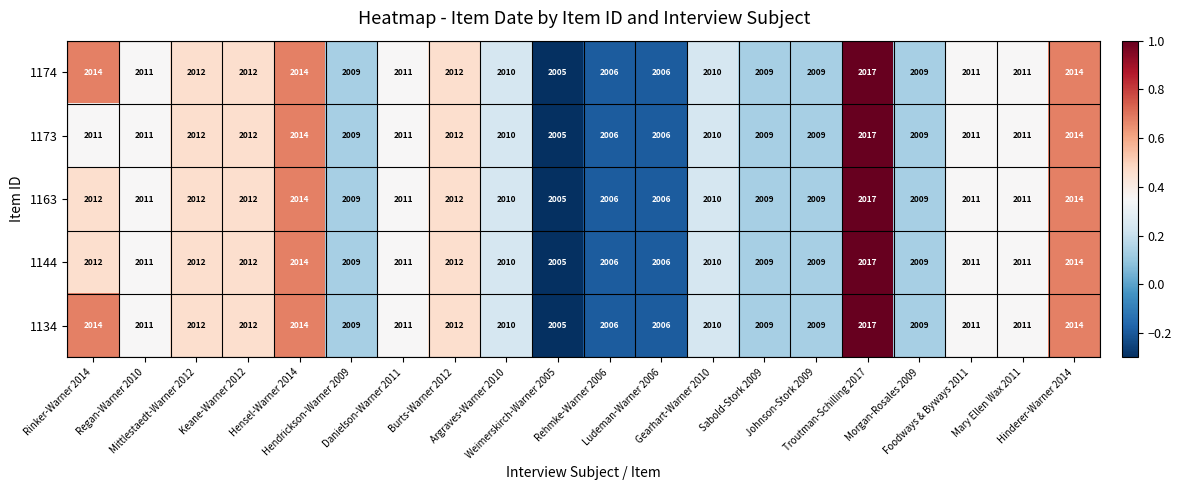

At how many categories does at least one series exceed 2008?

17